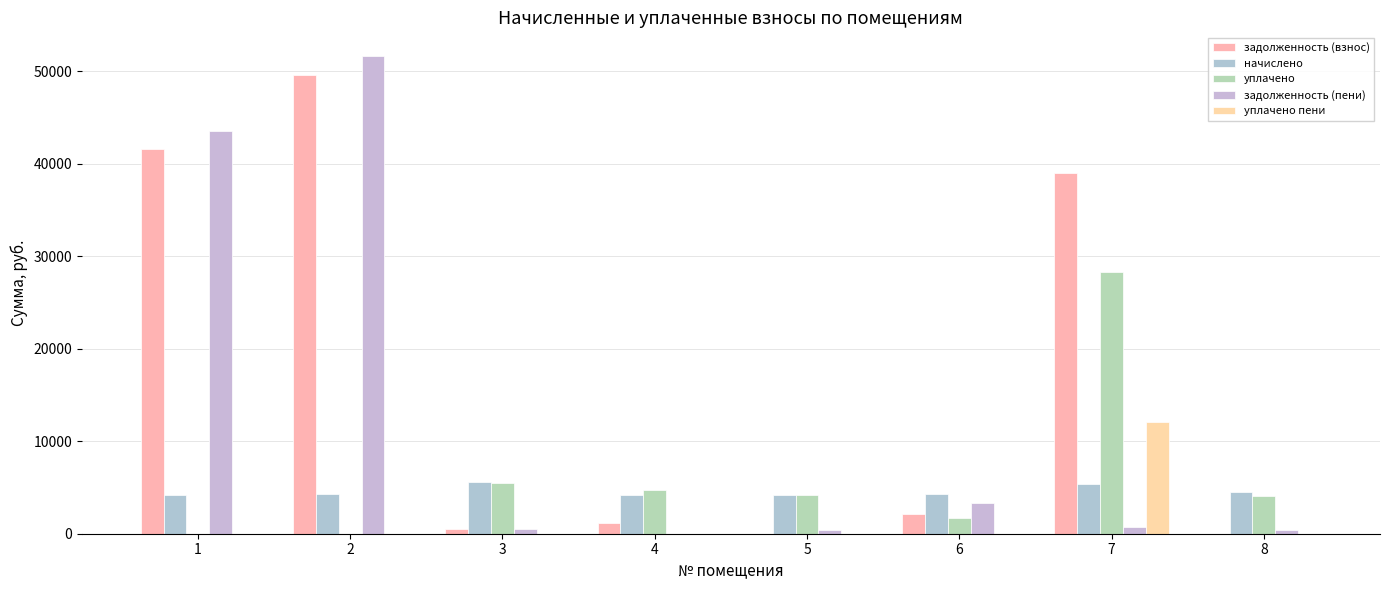

What is the value of the уплачено пени bar at the 6th from the left?

3.8